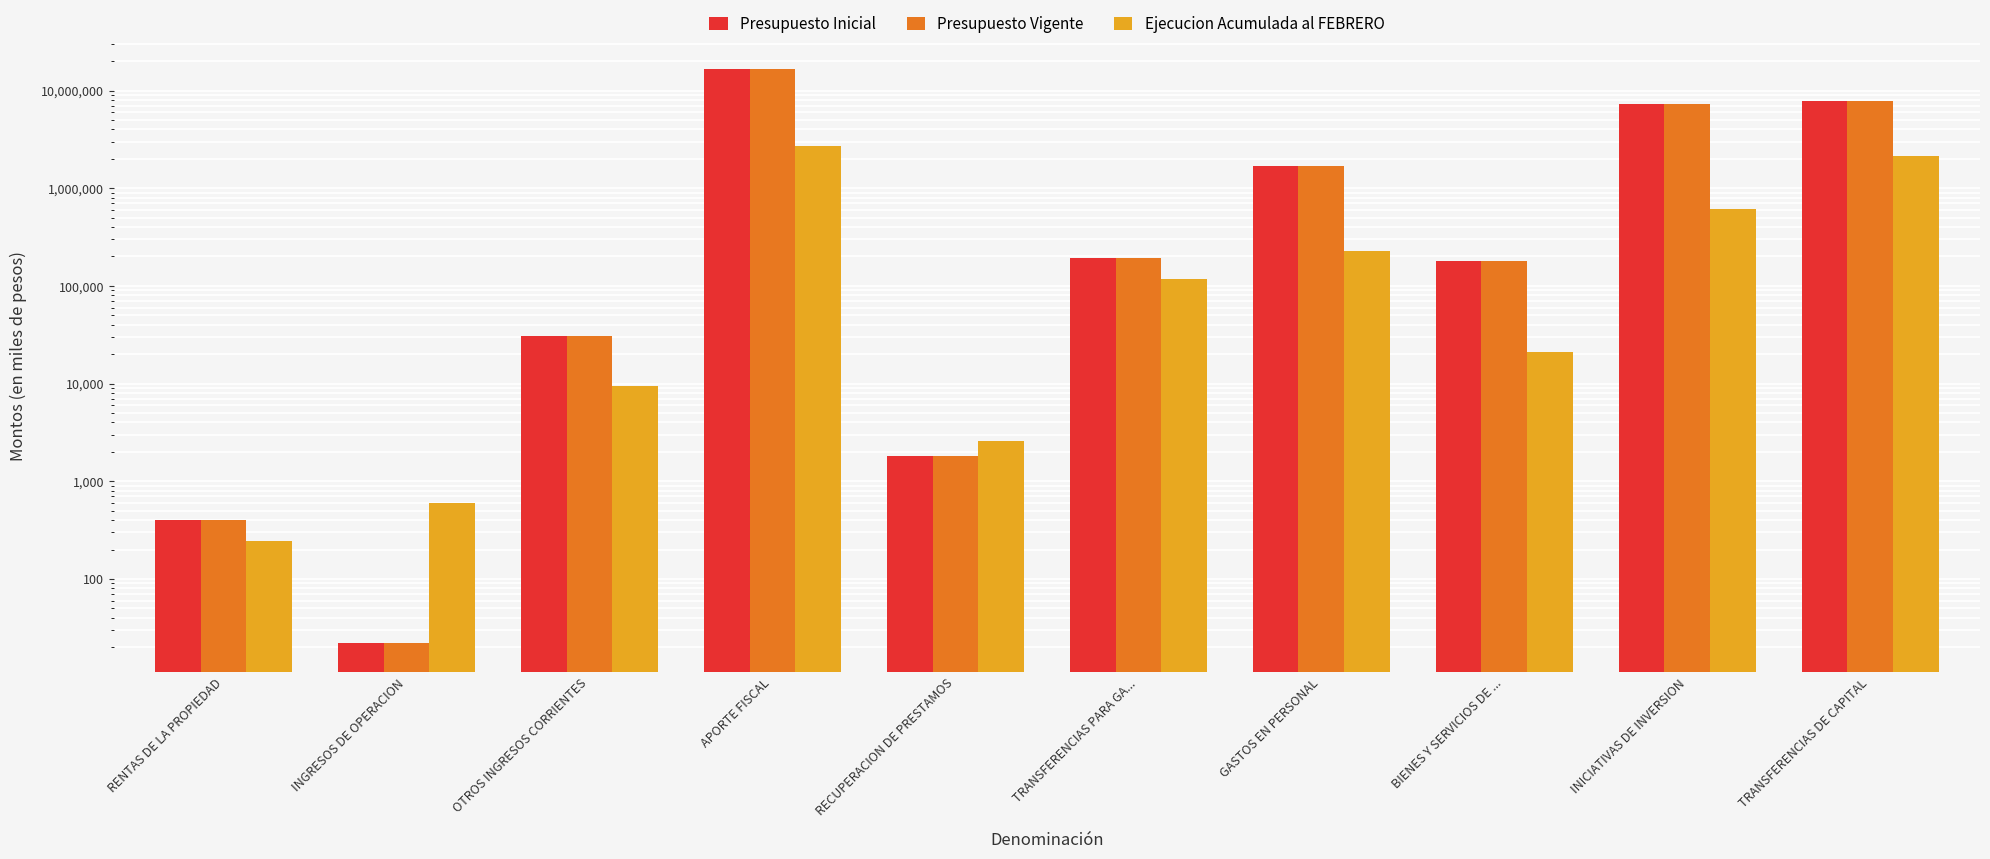

What is the label of the 7th bar from the left?

GASTOS EN PERSONAL